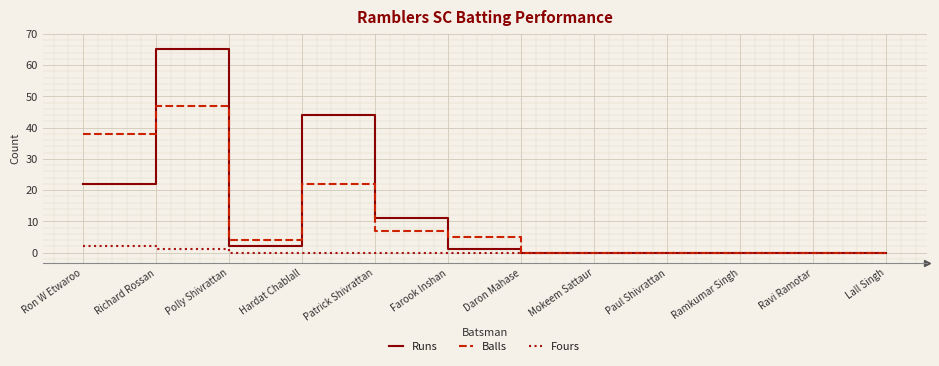

How many categories are shown in the chart?

12